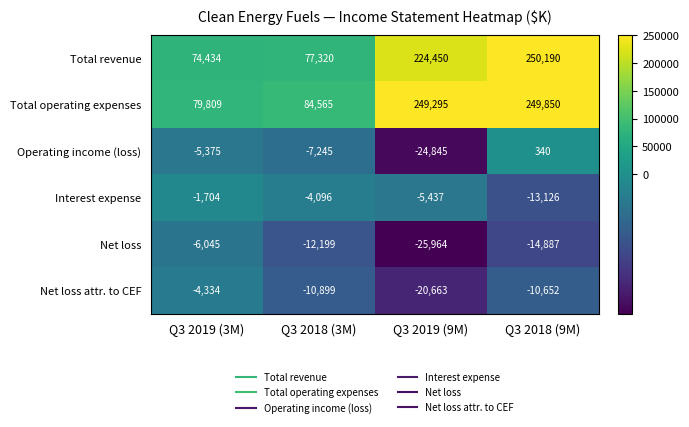

What is the total value across all series at Q3 2018 (9M)?

461715